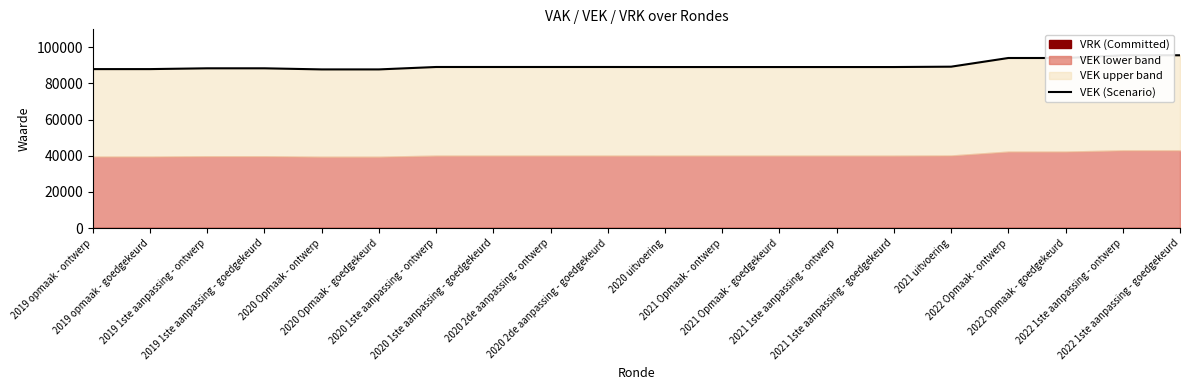

List the labels in order of value, largest first.

2022 1ste aanpassing - ontwerp, 2022 1ste aanpassing - goedgekeurd, 2022 Opmaak - ontwerp, 2022 Opmaak - goedgekeurd, 2021 uitvoering, 2020 1ste aanpassing - ontwerp, 2020 1ste aanpassing - goedgekeurd, 2020 2de aanpassing - ontwerp, 2020 2de aanpassing - goedgekeurd, 2020 uitvoering, 2021 Opmaak - ontwerp, 2021 Opmaak - goedgekeurd, 2021 1ste aanpassing - ontwerp, 2021 1ste aanpassing - goedgekeurd, 2019 1ste aanpassing - ontwerp, 2019 1ste aanpassing - goedgekeurd, 2019 opmaak - ontwerp, 2019 opmaak - goedgekeurd, 2020 Opmaak - ontwerp, 2020 Opmaak - goedgekeurd